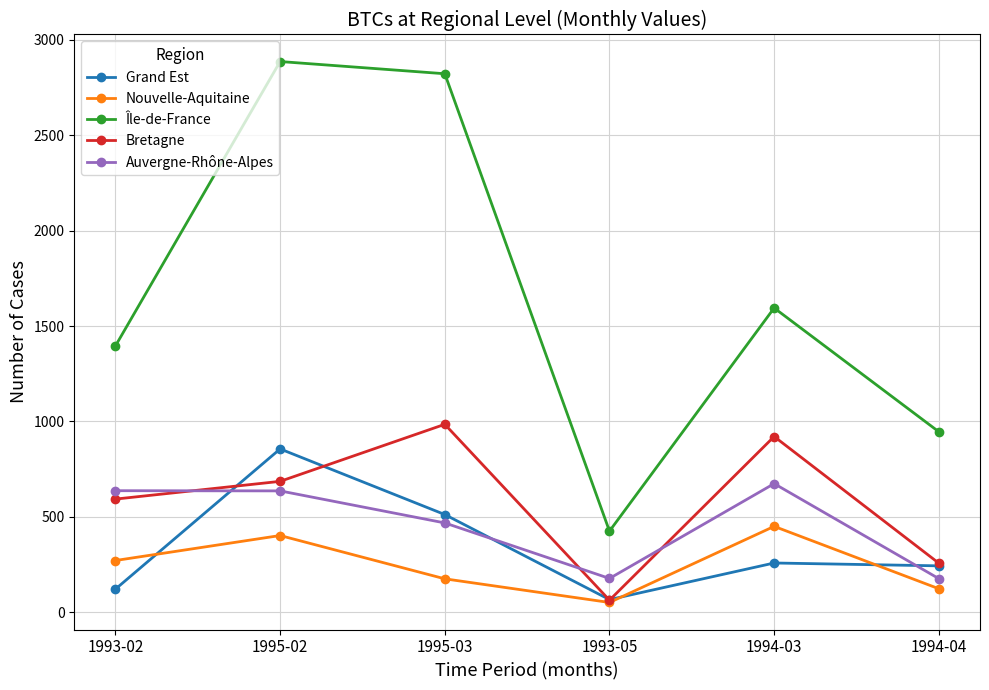

Between 1993-02 and 1995-02, which series saw the biggest shift?

Île-de-France